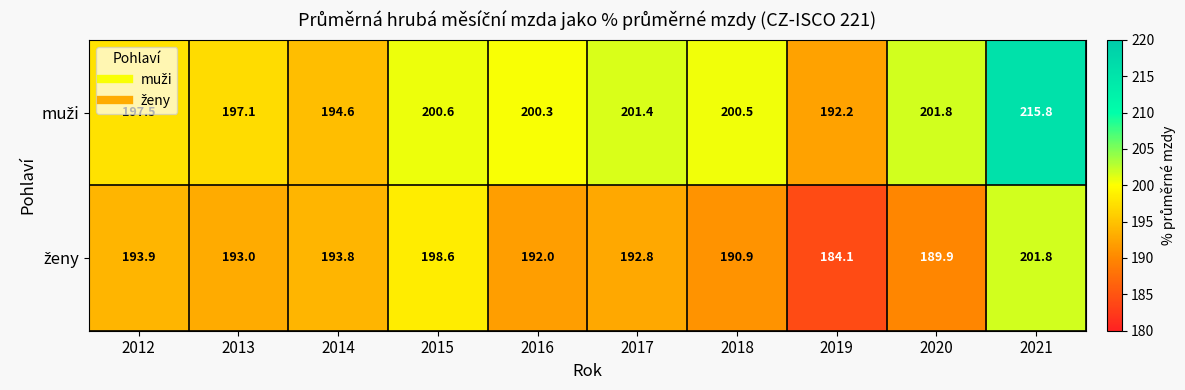

At which category is the sum across all series the highest?

2021